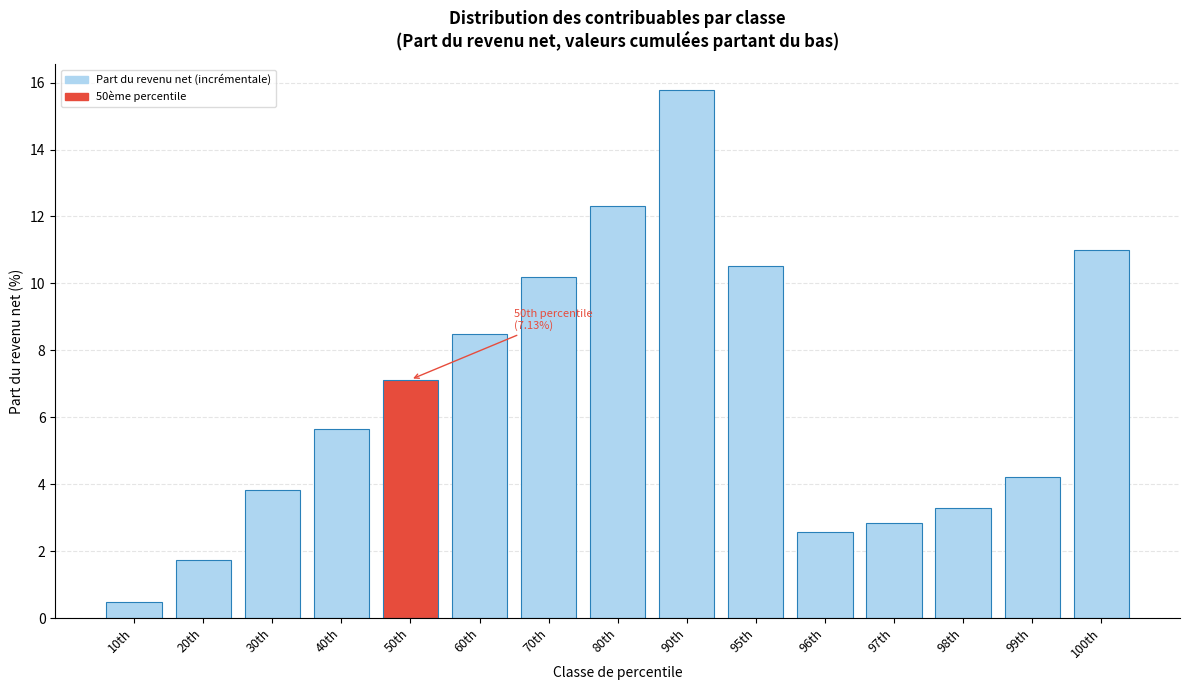

Reading left to right, what are all the values shown in this chart?

10th=0.5	20th=1.7	30th=3.8	40th=5.7	50th=7.1	60th=8.5	70th=10.2	80th=12.3	90th=15.8	95th=10.5	96th=2.6	97th=2.8	98th=3.3	99th=4.2	100th=11.0